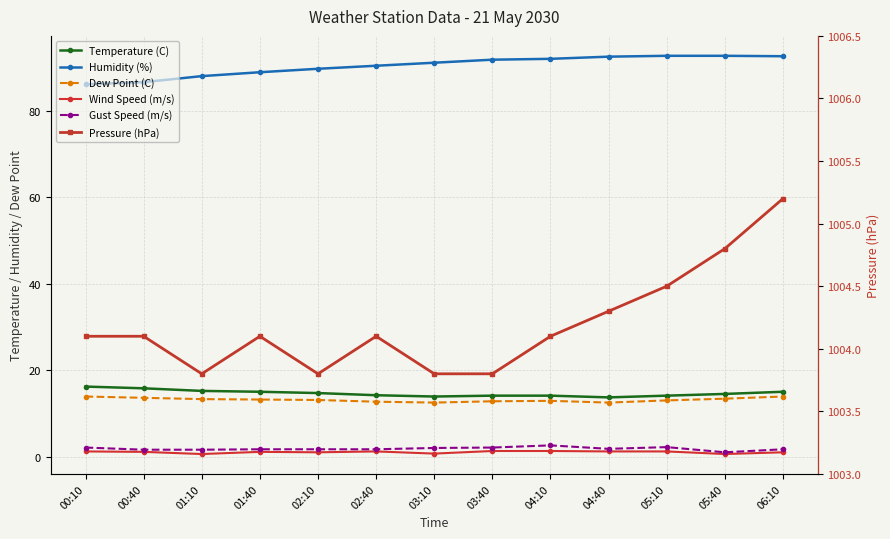

The Gust Speed (m/s) series shows 1.6 at 01:10. True or false?

True